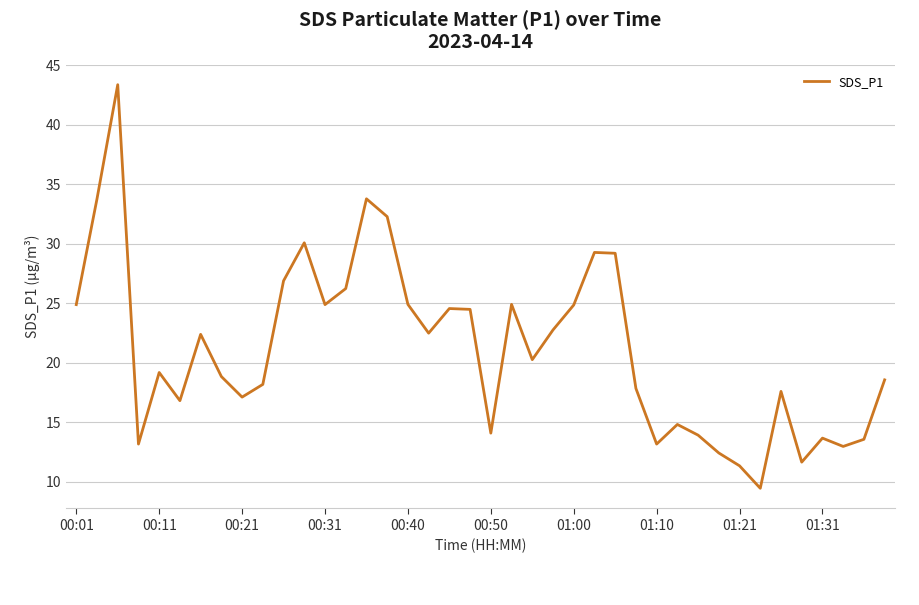

What is the greatest value displayed?

43.4